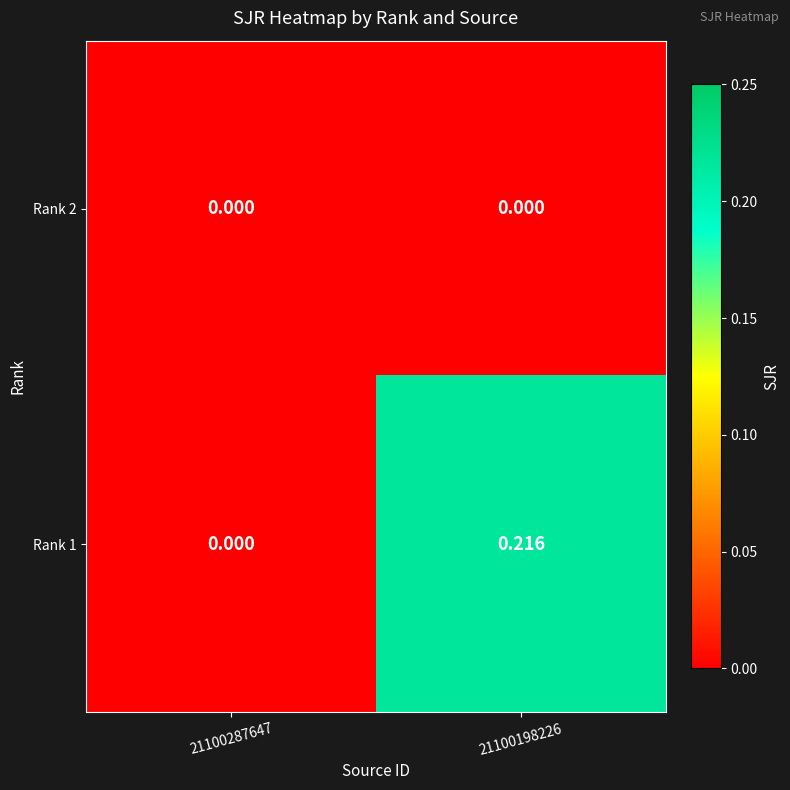

How many positive values does the Rank 1 series have?

1